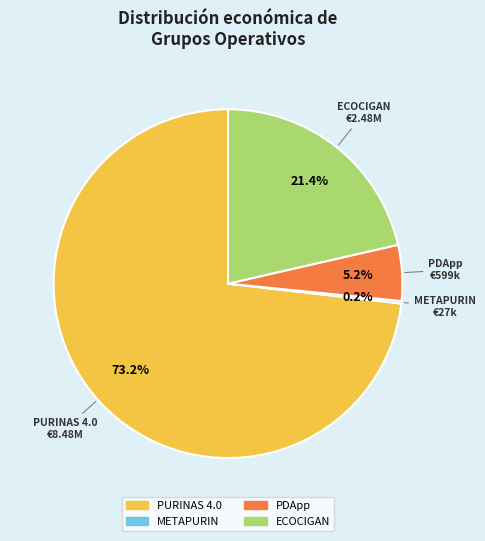

To the nearest percent, what percentage of the pie is ECOCIGAN?

21%